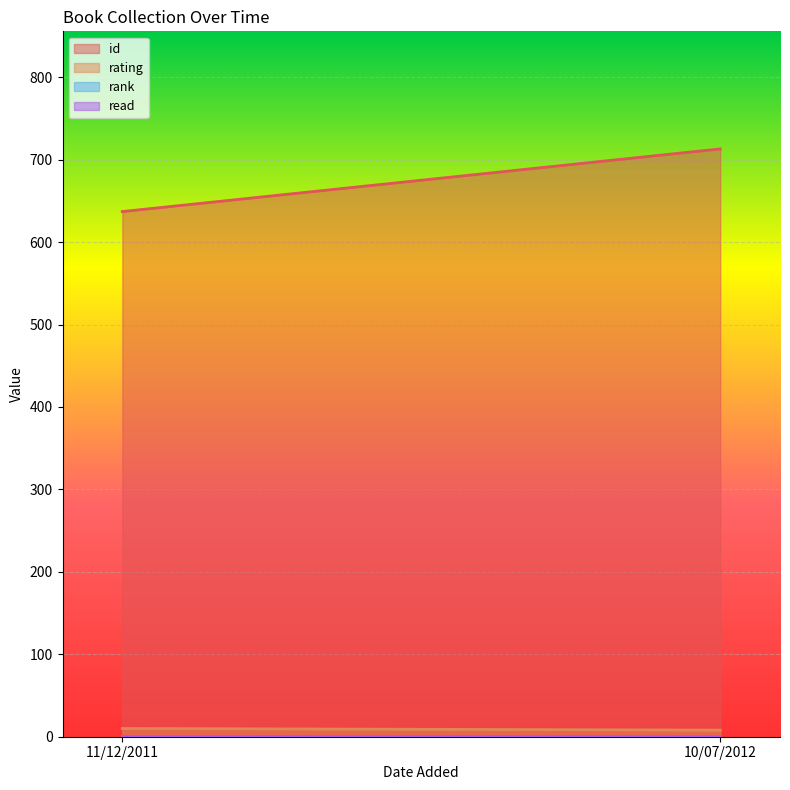

The rank series shows 1 at 11/12/2011. True or false?

True